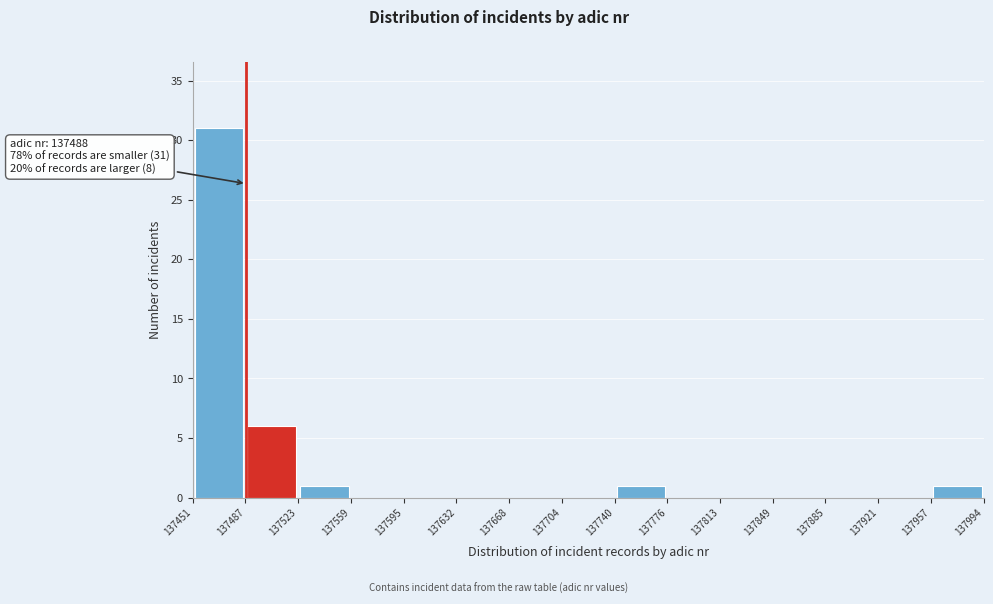

Which range on the x-axis has the tallest bar?

137451 to 137487